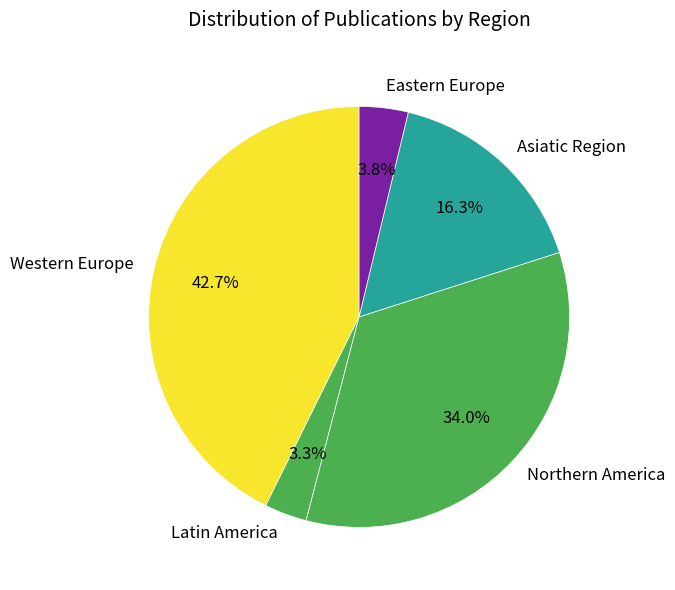

Is it true that Western Europe is 14% of the pie?

False